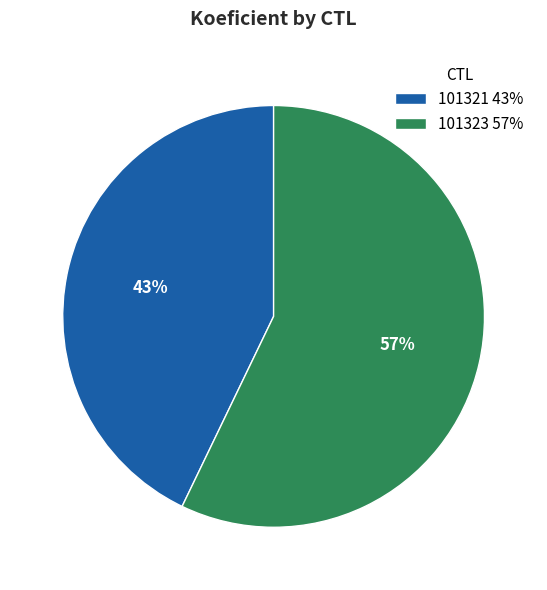

How many slices are in this pie chart?

2